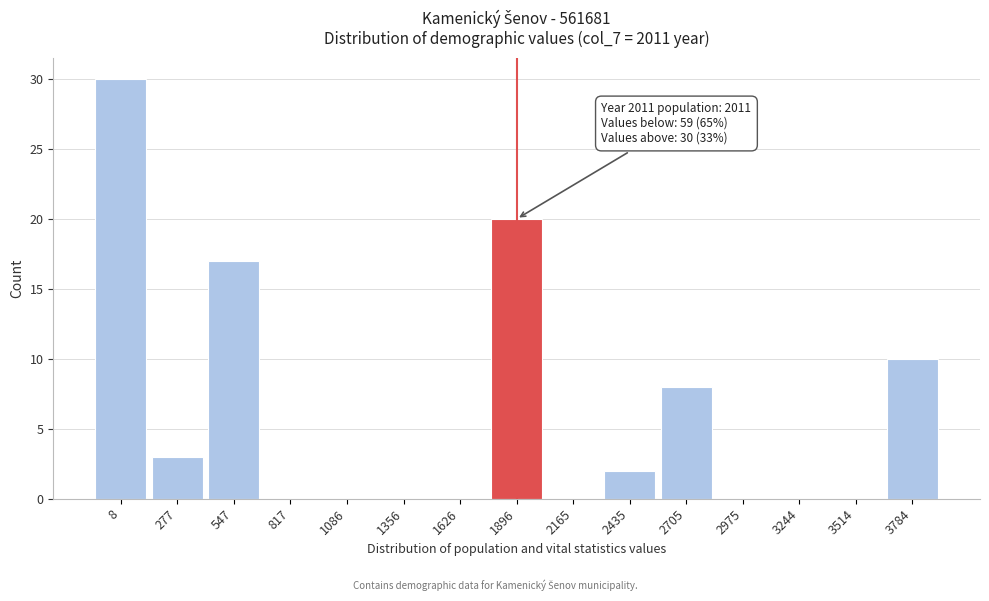

Reading left to right, list all the values displayed in this chart.

8=30	277=3	547=17	817=0	1086=0	1356=0	1626=0	1896=20	2165=0	2435=2	2705=8	2975=0	3244=0	3514=0	3784=10